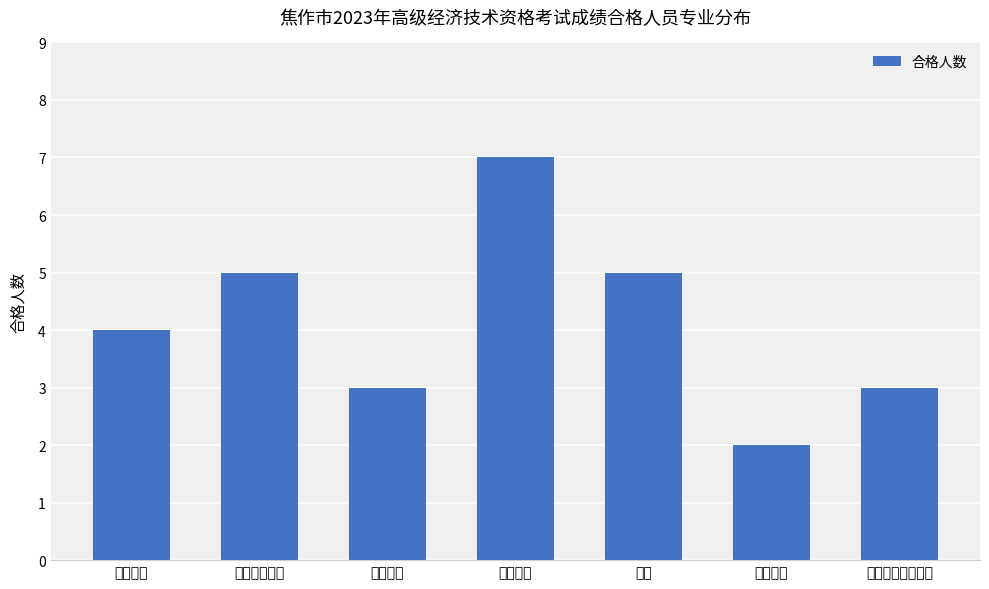

What is the label of the 4th bar from the left?

农业经济